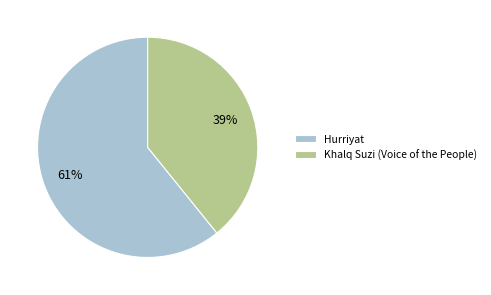

Which has a higher value, Hurriyat or Khalq Suzi (Voice of the People)?

Hurriyat